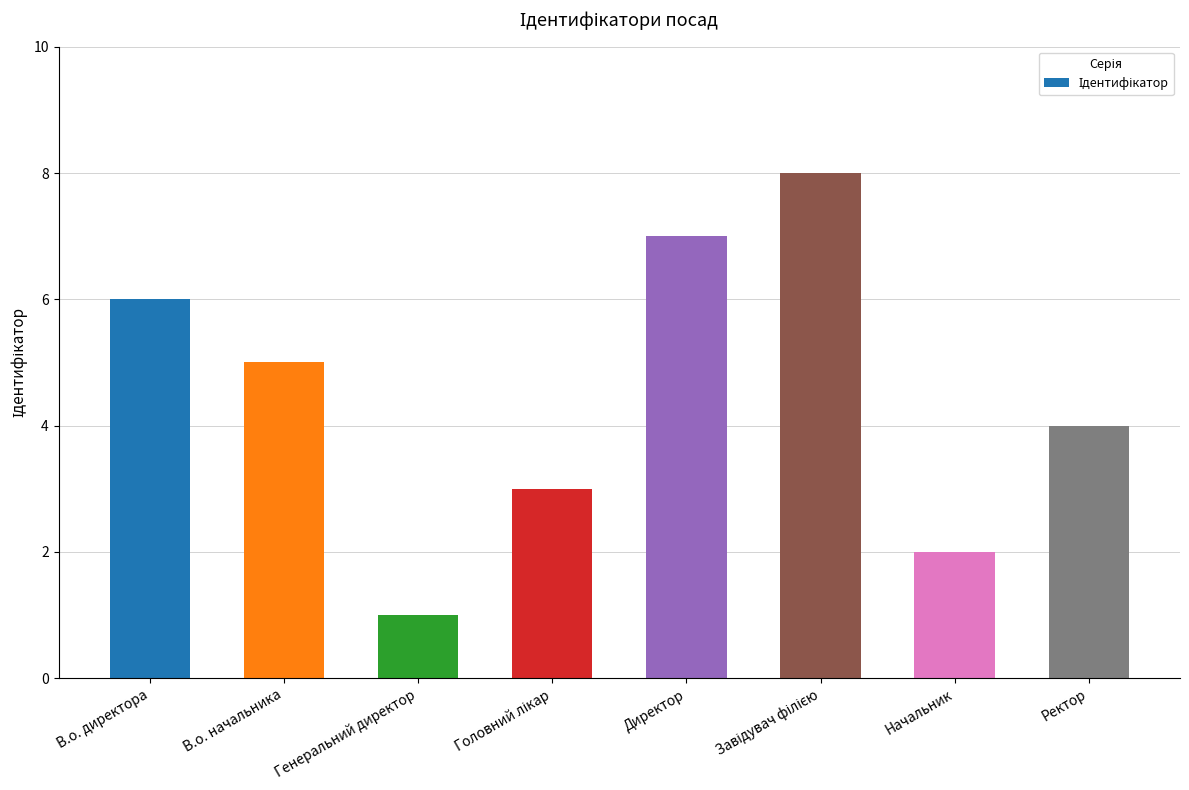

Reading left to right, what are all the values shown in this chart?

6	5	1	3	7	8	2	4